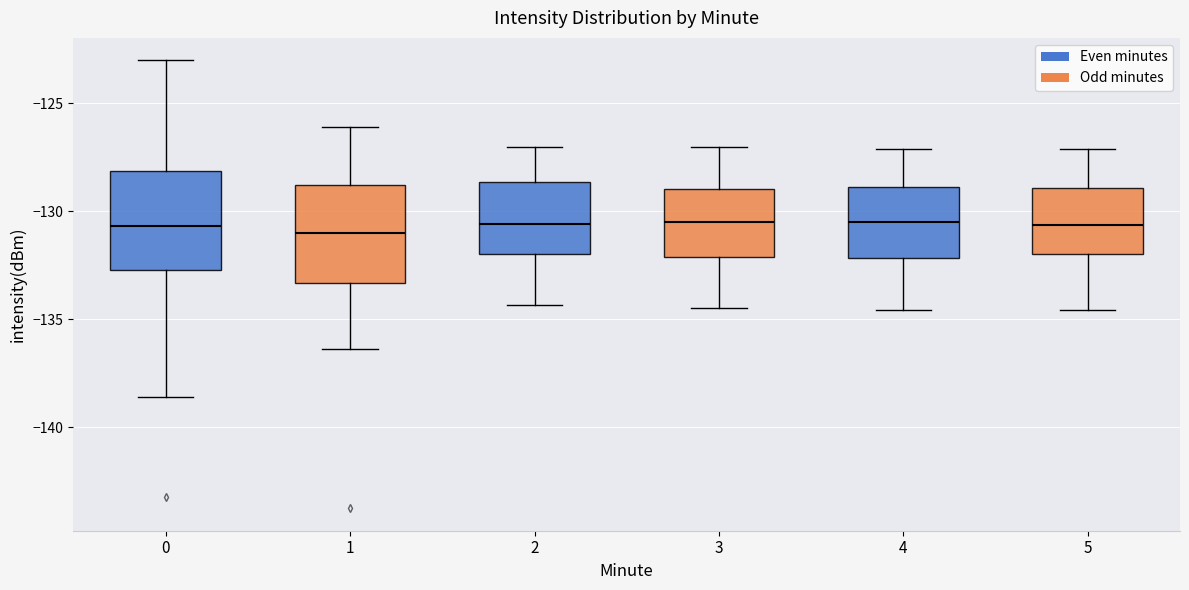

Reading left to right, read every box against the y-axis: the position of its median line, the range the box covers, and the ends of its whiskers. The values are not printed on the chart, so give them approximately, as read against the axis.

0: median -130.5, box -132.5 to -128.0, whiskers -138.5 to -123.0
1: median -131.0, box -133.5 to -129.0, whiskers -136.5 to -126.0
2: median -130.5, box -132.0 to -128.5, whiskers -134.5 to -127.0
3: median -130.5, box -132.0 to -129.0, whiskers -134.5 to -127.0
4: median -130.5, box -132.0 to -129.0, whiskers -134.5 to -127.0
5: median -130.5, box -132.0 to -129.0, whiskers -134.5 to -127.0